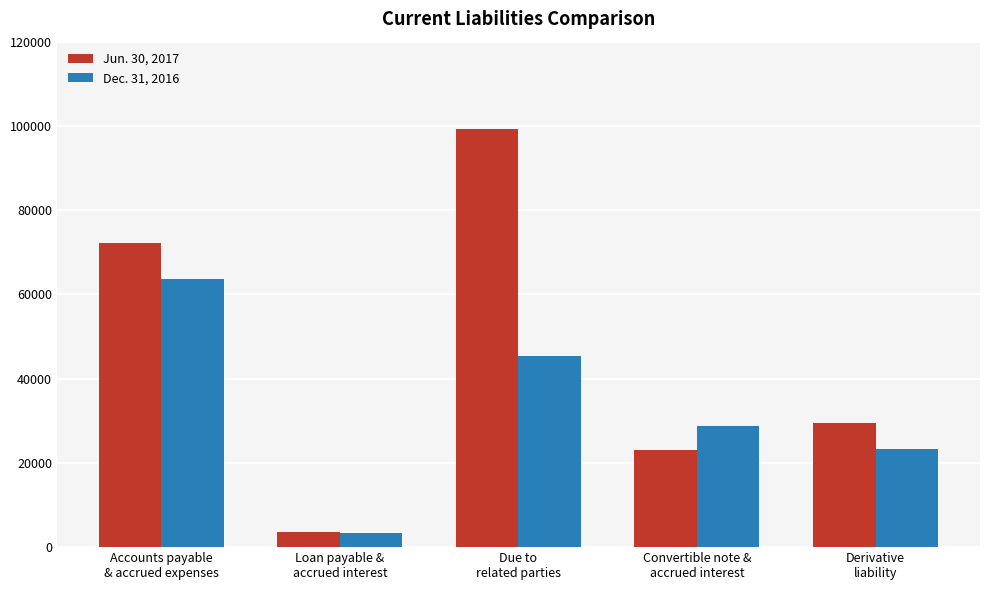

What is the value of the Dec. 31, 2016 bar at the 4th from the left?

28821